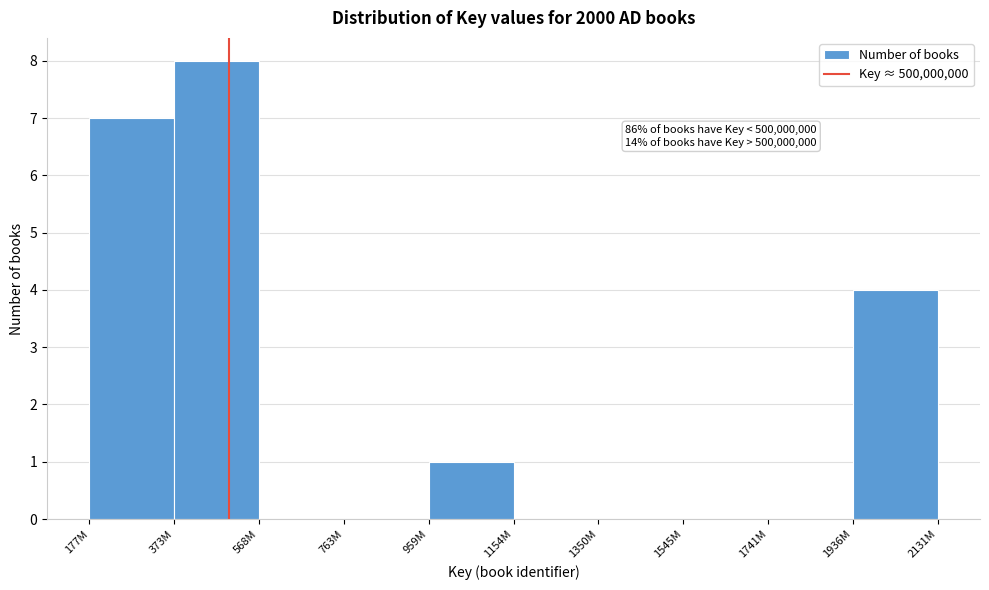

Reading right to left, transcribe all the data shown in this chart.

1936M=4	1741M=0	1545M=0	1350M=0	1154M=0	959M=1	763M=0	568M=0	373M=8	177M=7